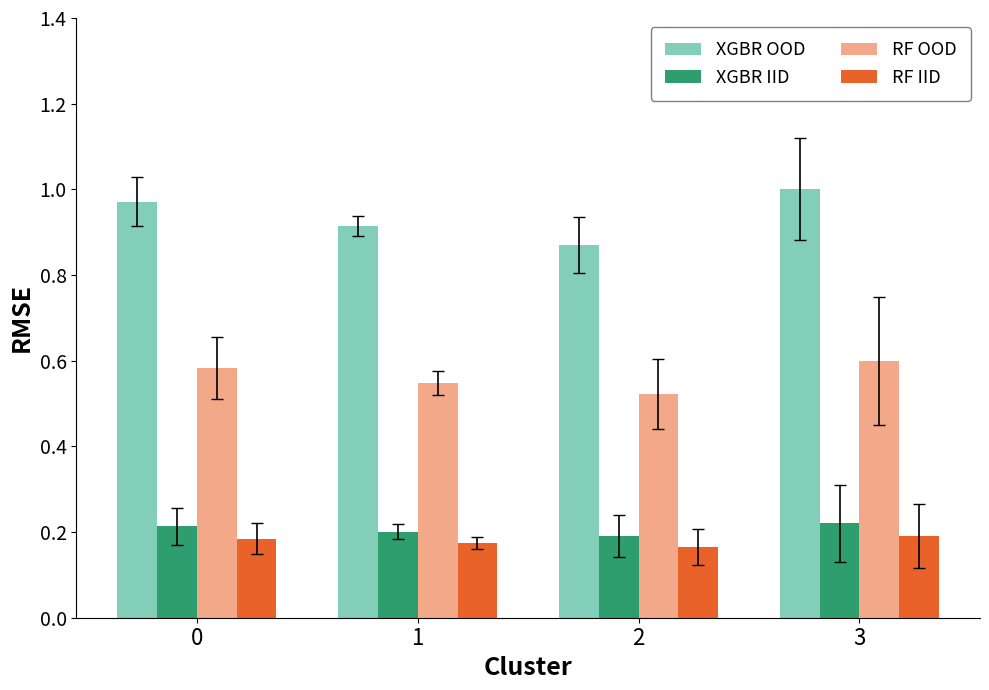

Which series has the largest total across all categories?

XGBR OOD